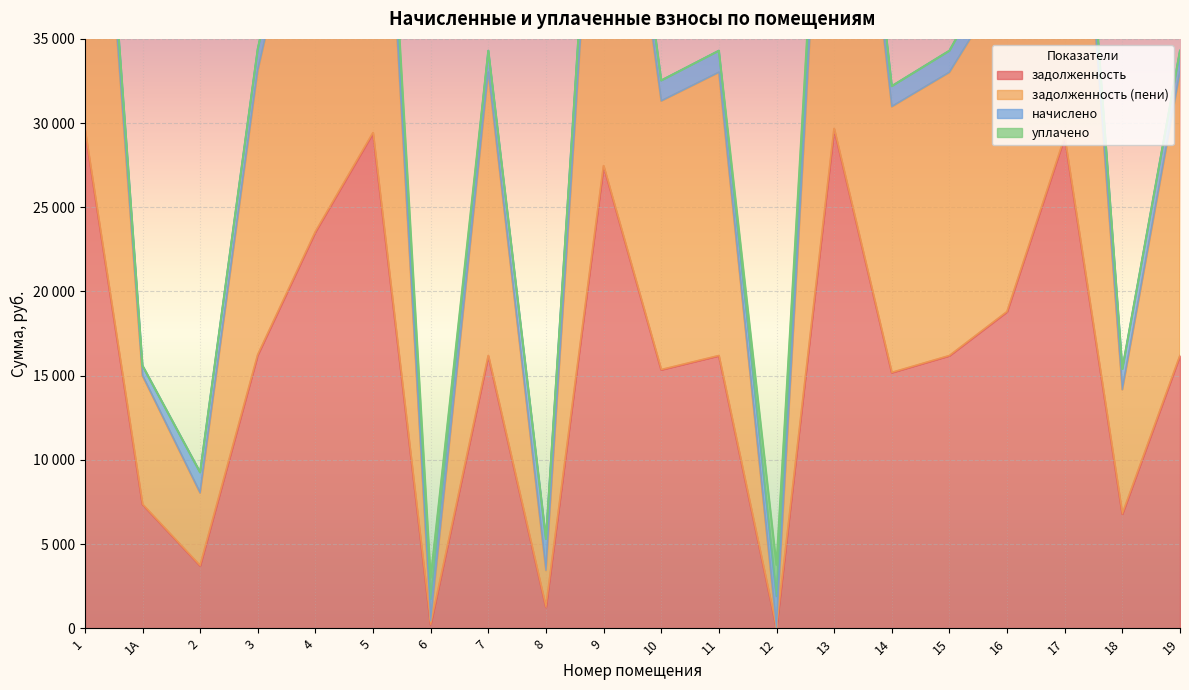

At which label does задолженность (пени) first exceed 33008?

1